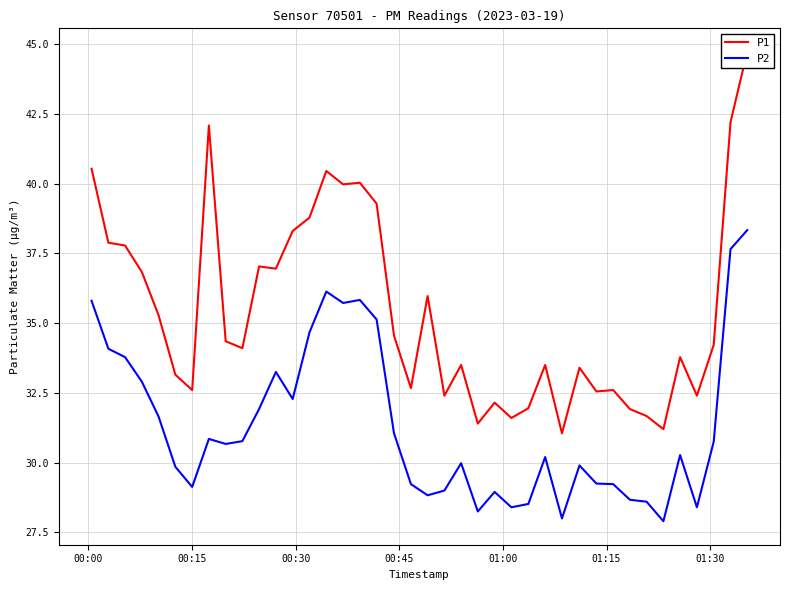

What is the maximum value shown in the chart?

44.7